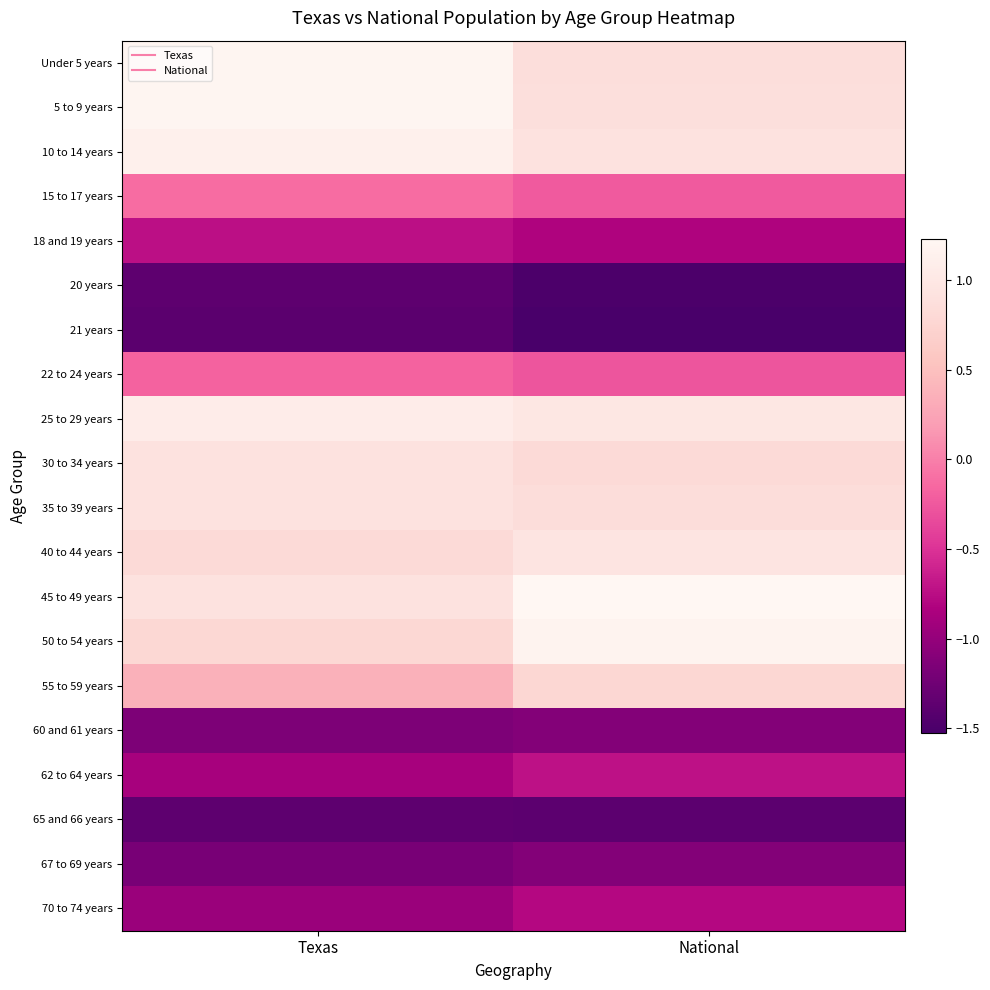

Reading left to right, extract all data points from this chart.

Under 5 years: Texas=1.2	National=0.9
5 to 9 years: Texas=1.2	National=0.9
10 to 14 years: Texas=1.1	National=0.9
15 to 17 years: Texas=-0.1	National=-0.2
18 and 19 years: Texas=-0.7	National=-0.8
20 years: Texas=-1.4	National=-1.5
21 years: Texas=-1.4	National=-1.5
22 to 24 years: Texas=-0.2	National=-0.3
25 to 29 years: Texas=1.1	National=1.0
30 to 34 years: Texas=0.9	National=0.8
35 to 39 years: Texas=0.9	National=0.9
40 to 44 years: Texas=0.8	National=1.0
45 to 49 years: Texas=0.9	National=1.2
50 to 54 years: Texas=0.8	National=1.2
55 to 59 years: Texas=0.4	National=0.8
60 and 61 years: Texas=-1.2	National=-1.1
62 to 64 years: Texas=-0.9	National=-0.7
65 and 66 years: Texas=-1.4	National=-1.4
67 to 69 years: Texas=-1.2	National=-1.1
70 to 74 years: Texas=-1.0	National=-0.8